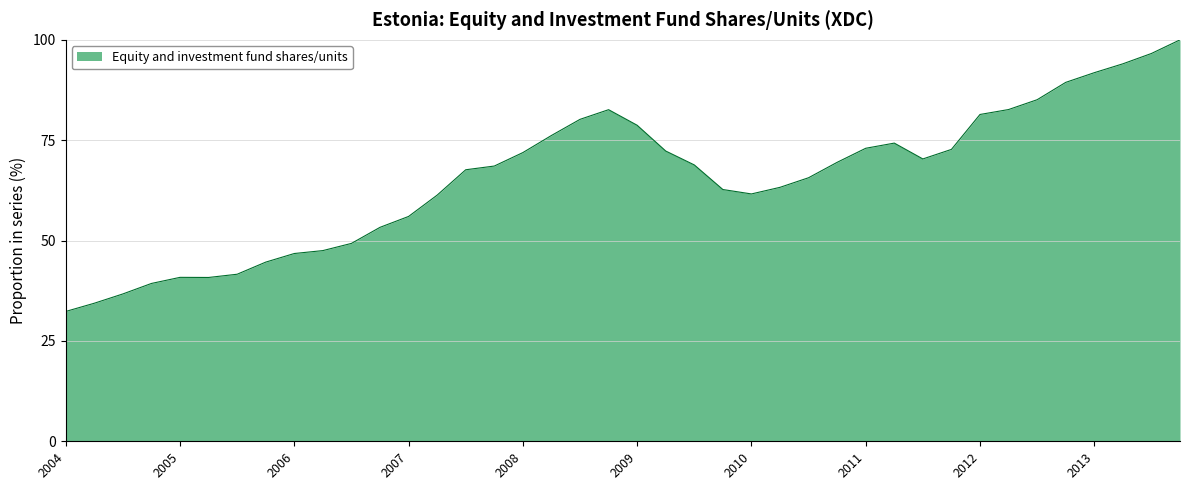

What is the smallest value displayed?

32.3